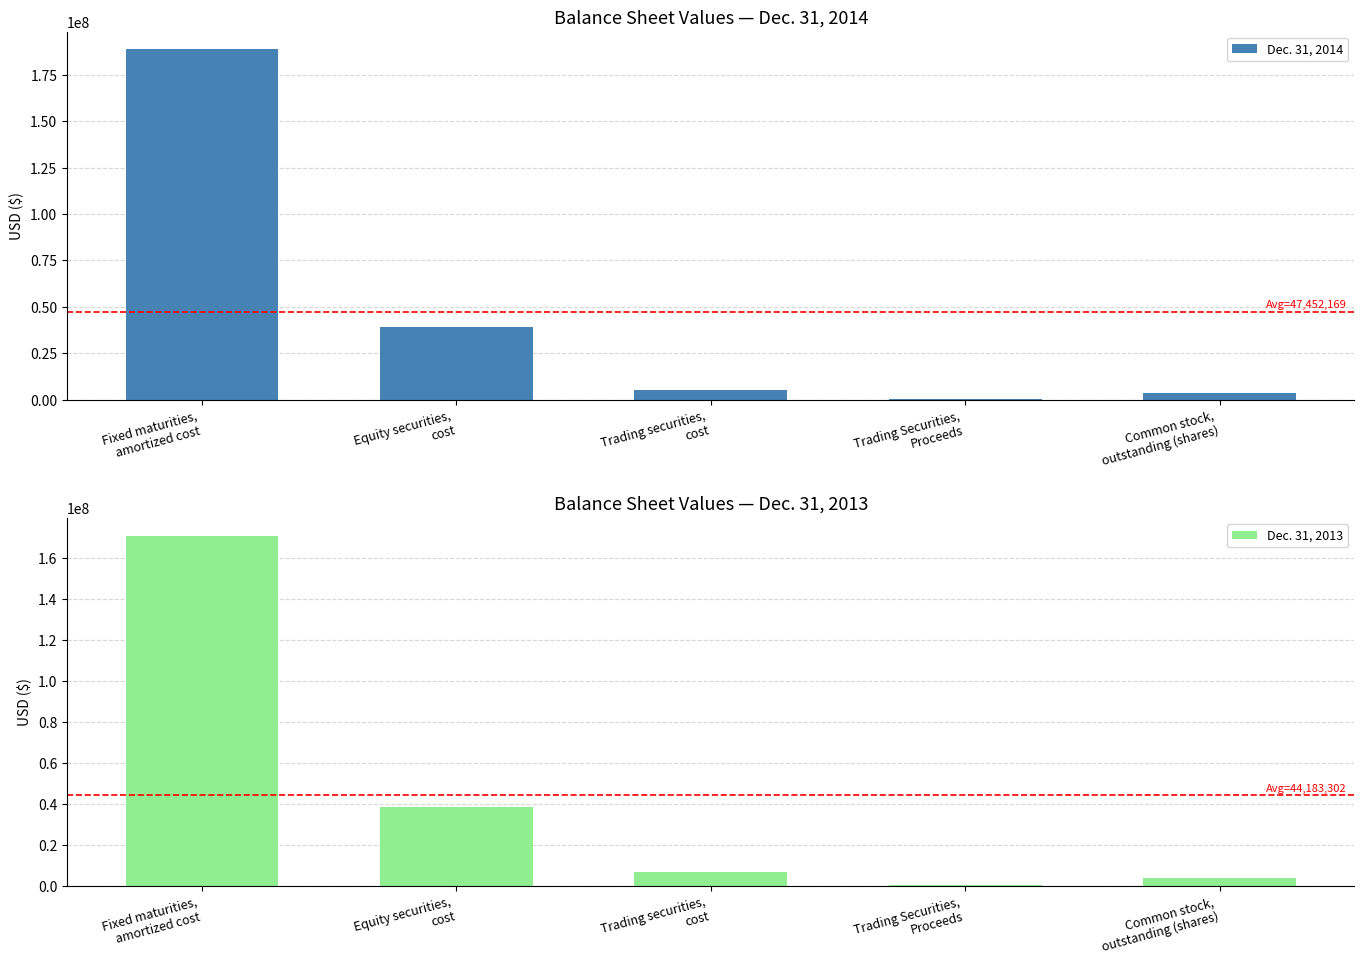

How many data points in Dec. 31, 2013 are less than 6924413?

2